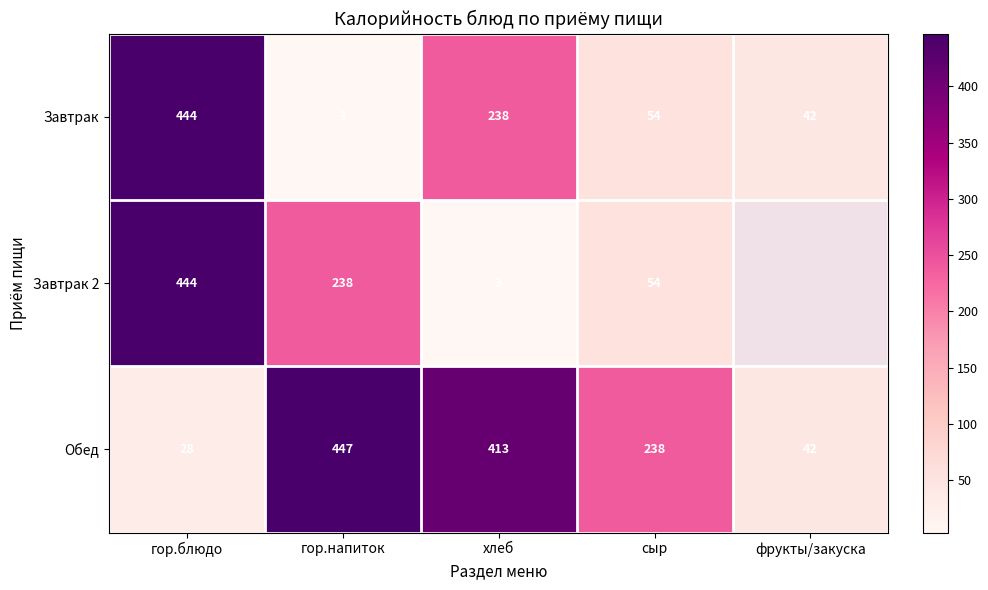

At which label does Завтрак first exceed 54?

гор.блюдо